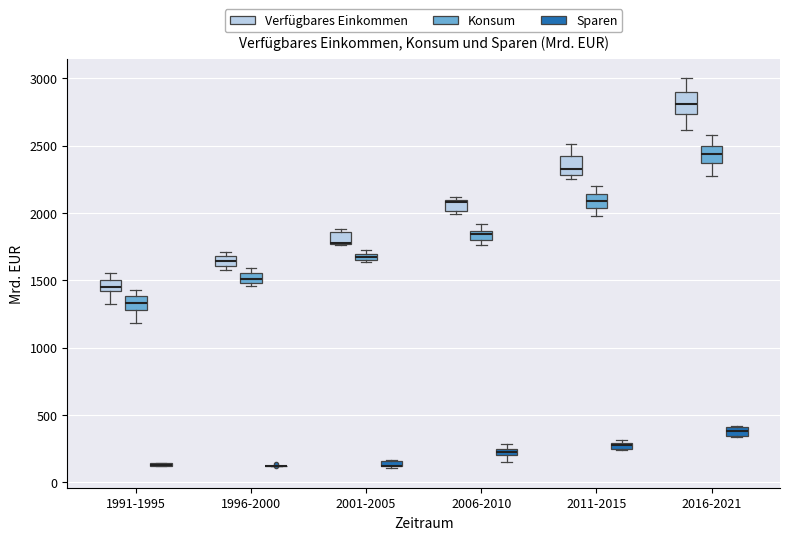

Where is the lower edge of the box for 1991-1995 (Sparen) on the y-axis? The values are not printed on the chart, so give them approximately, as read against the axis.

100